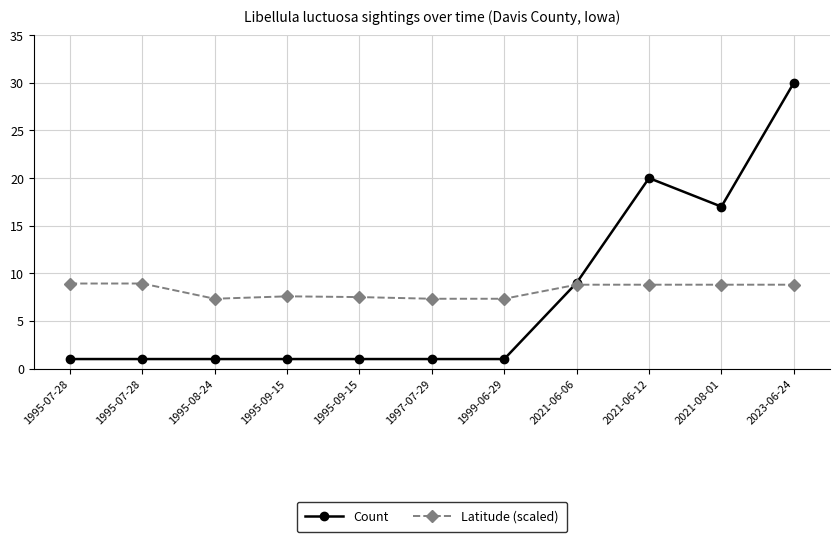

Where is the first local maximum for Count?

2021-06-12